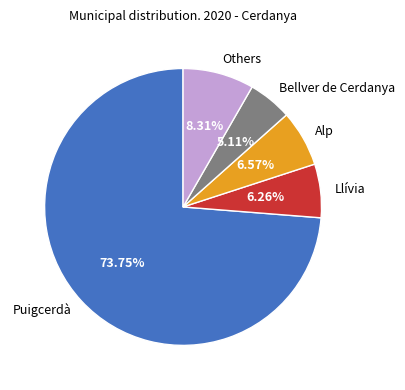

Combined, do Bellver de Cerdanya and Alp account for over 50%?

No